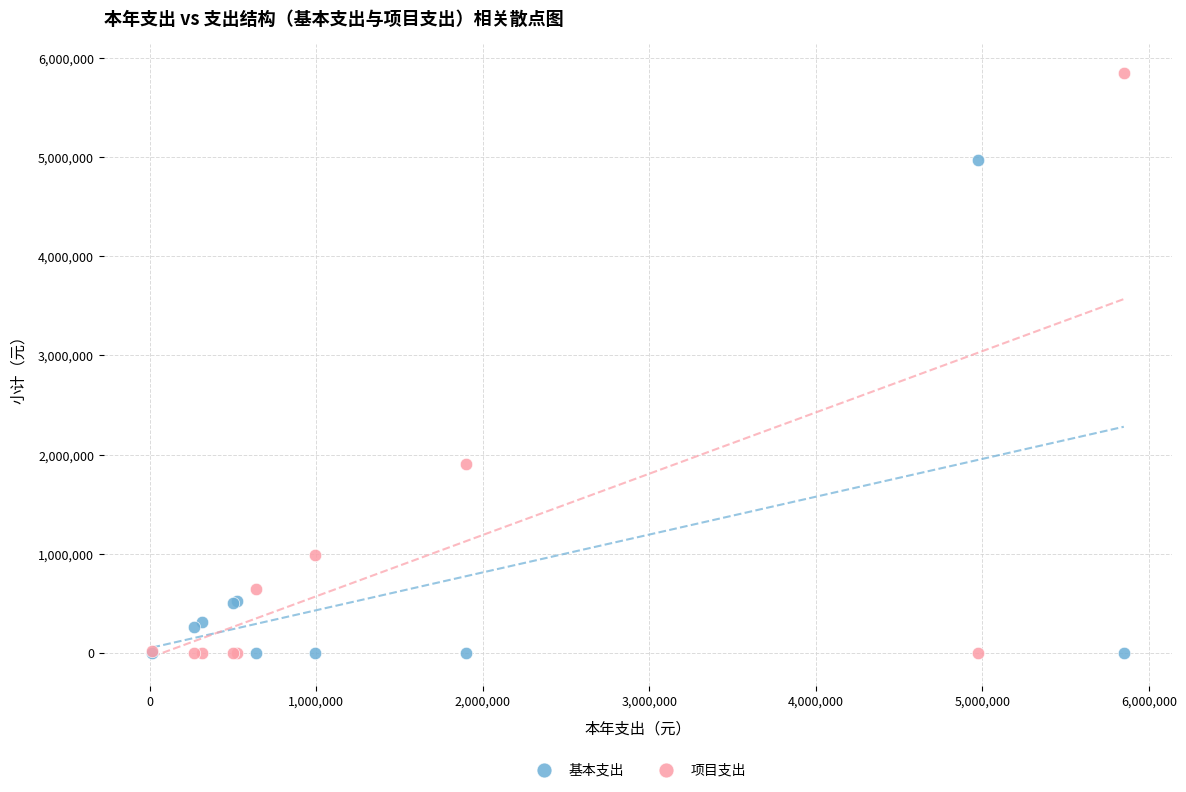

Across all series, what Y value is closest to 2924486?

1900229.0